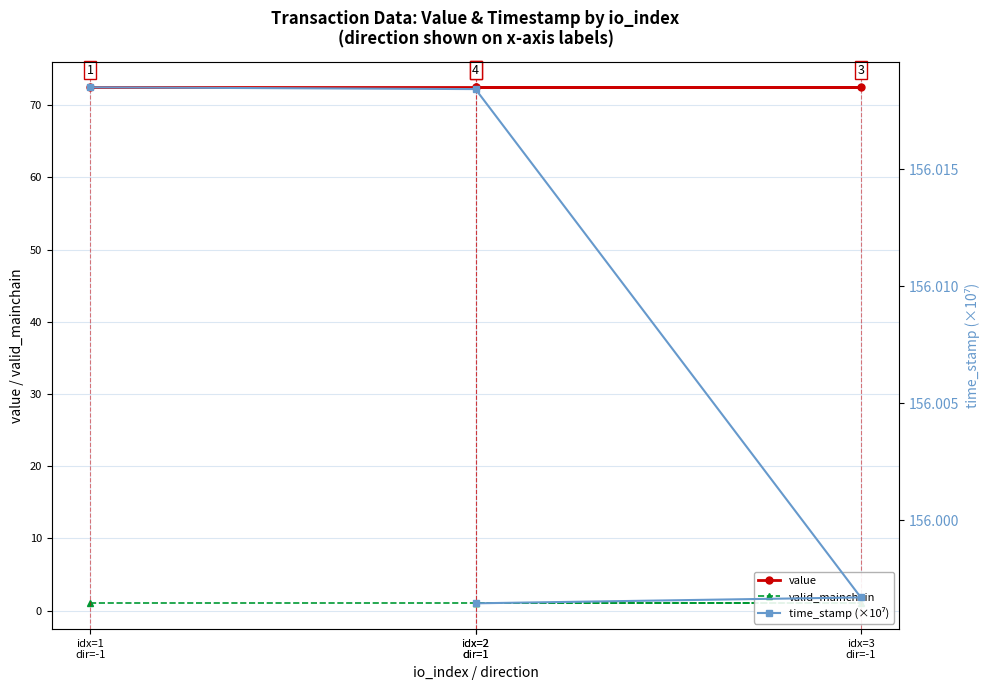

List the labels in order of valid_mainchain value, largest first.

idx=1
dir=-1, idx=2
dir=1, idx=3
dir=-1, idx=2
dir=1